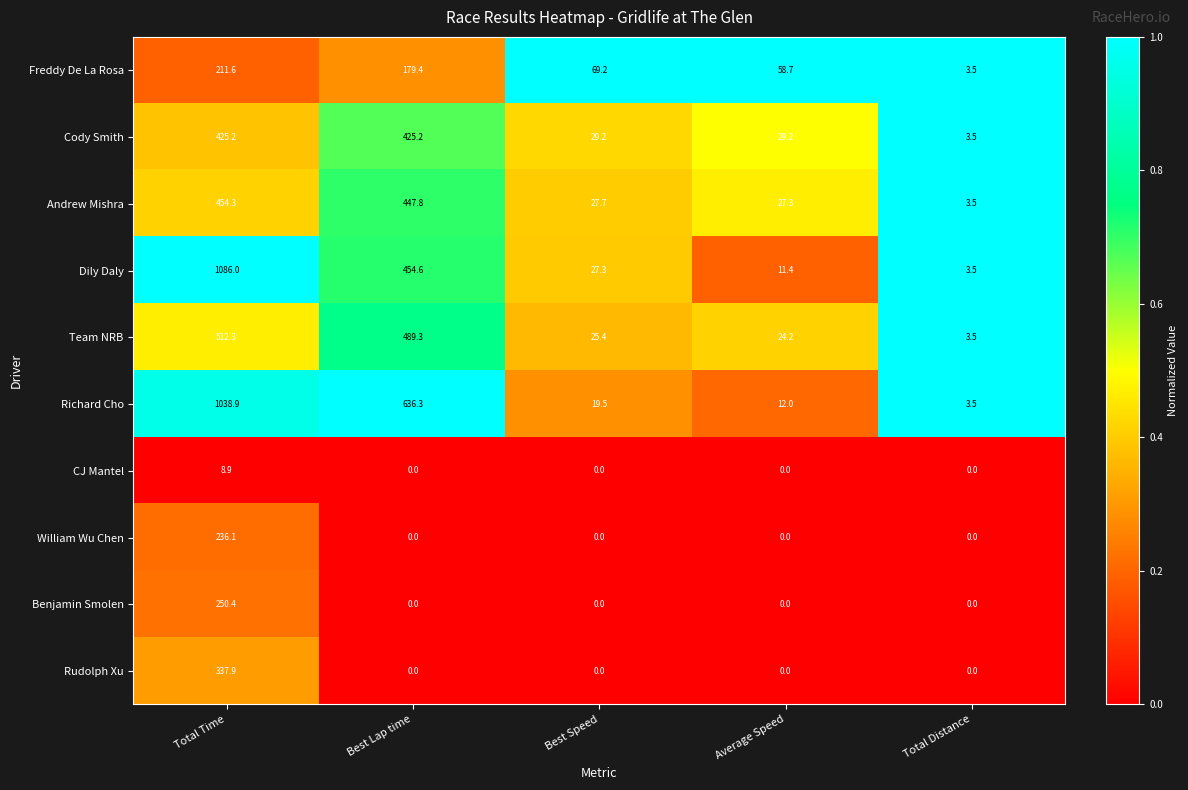

What is the difference between the highest and lowest values at Total Time?

1077.1